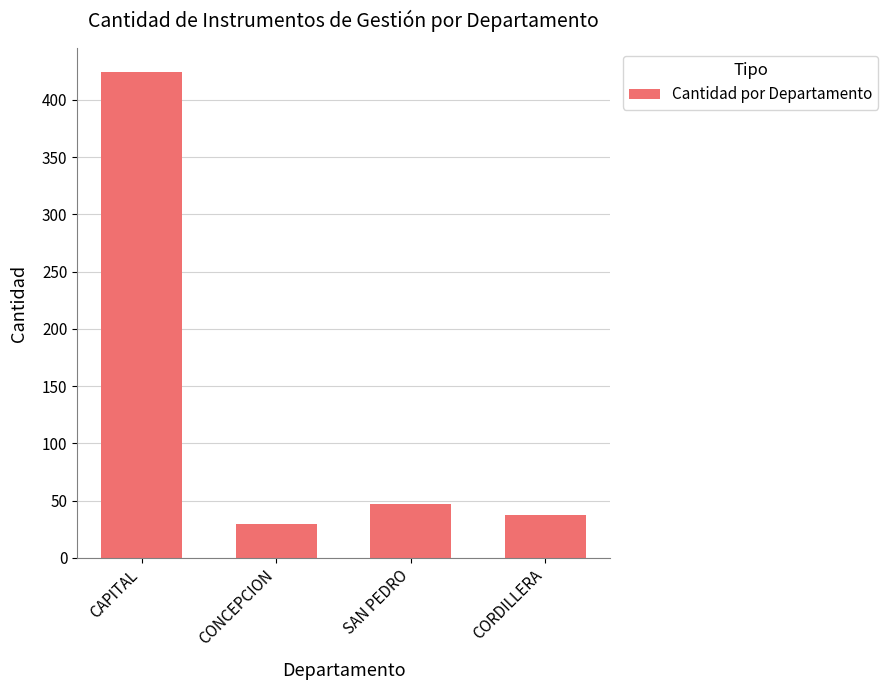

Between CAPITAL and SAN PEDRO, which is larger?

CAPITAL